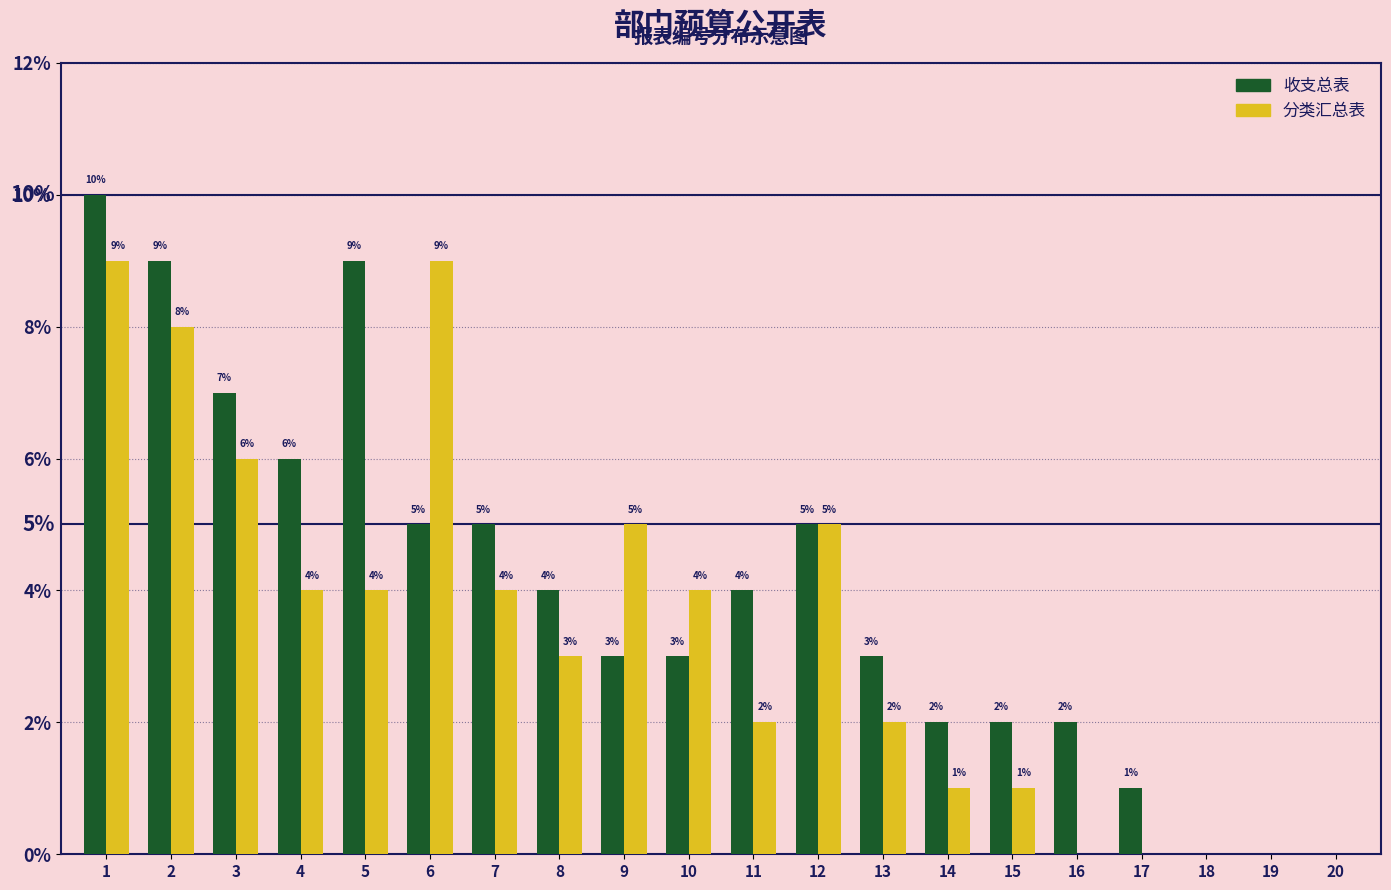

What is the sum of all 分类汇总表 values?

67